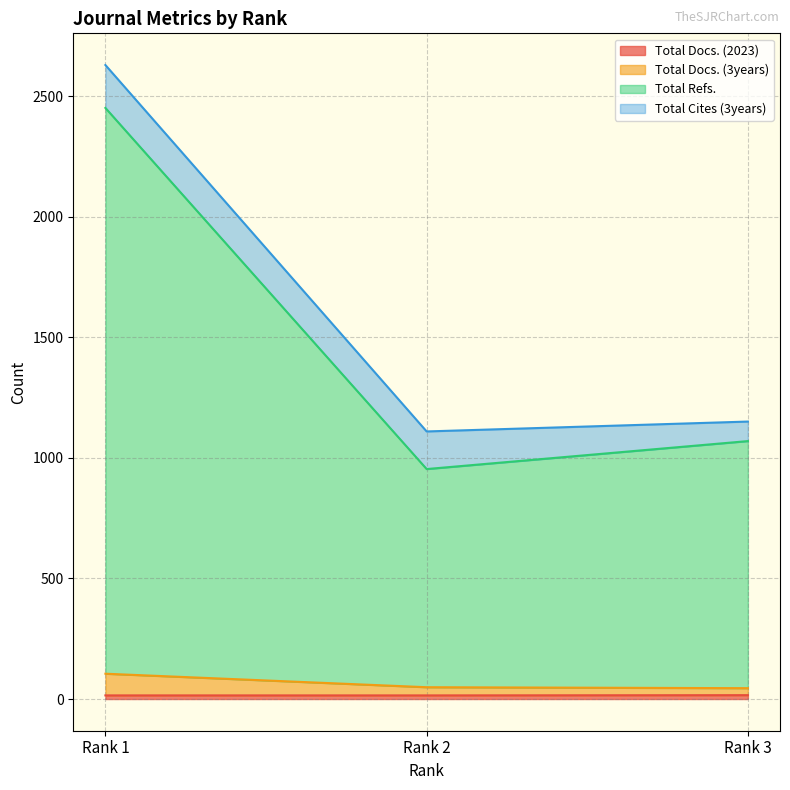

What is the value of the Total Docs. (2023) point at the 3rd from the left?

16